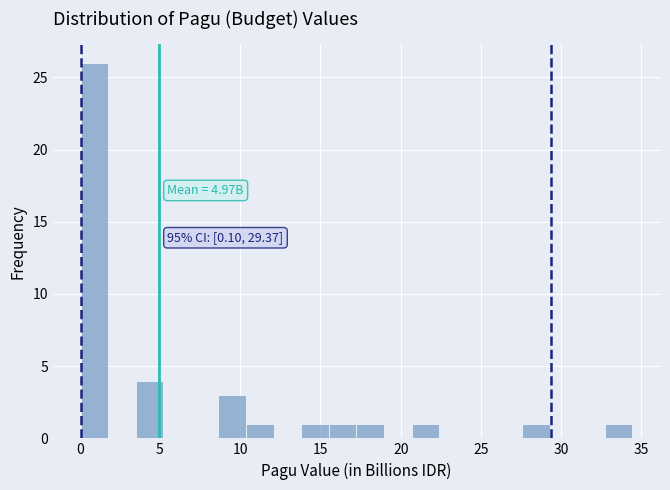

Read against the x-axis, roughly where is the centre of the tallest bar?

1.0